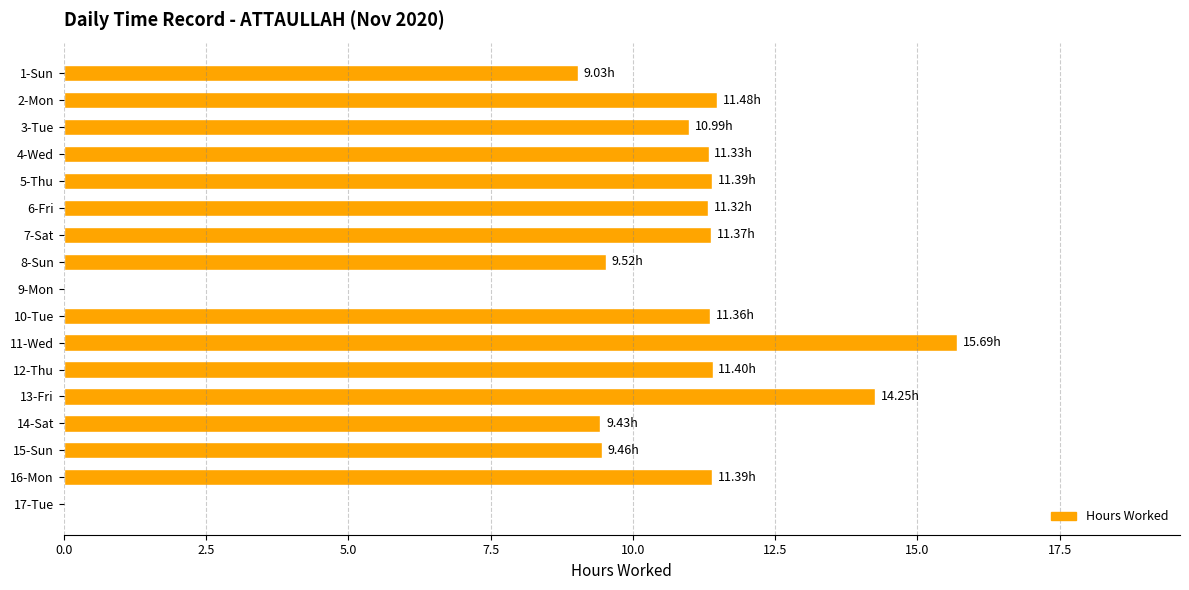

How many categories are shown in the chart?

17